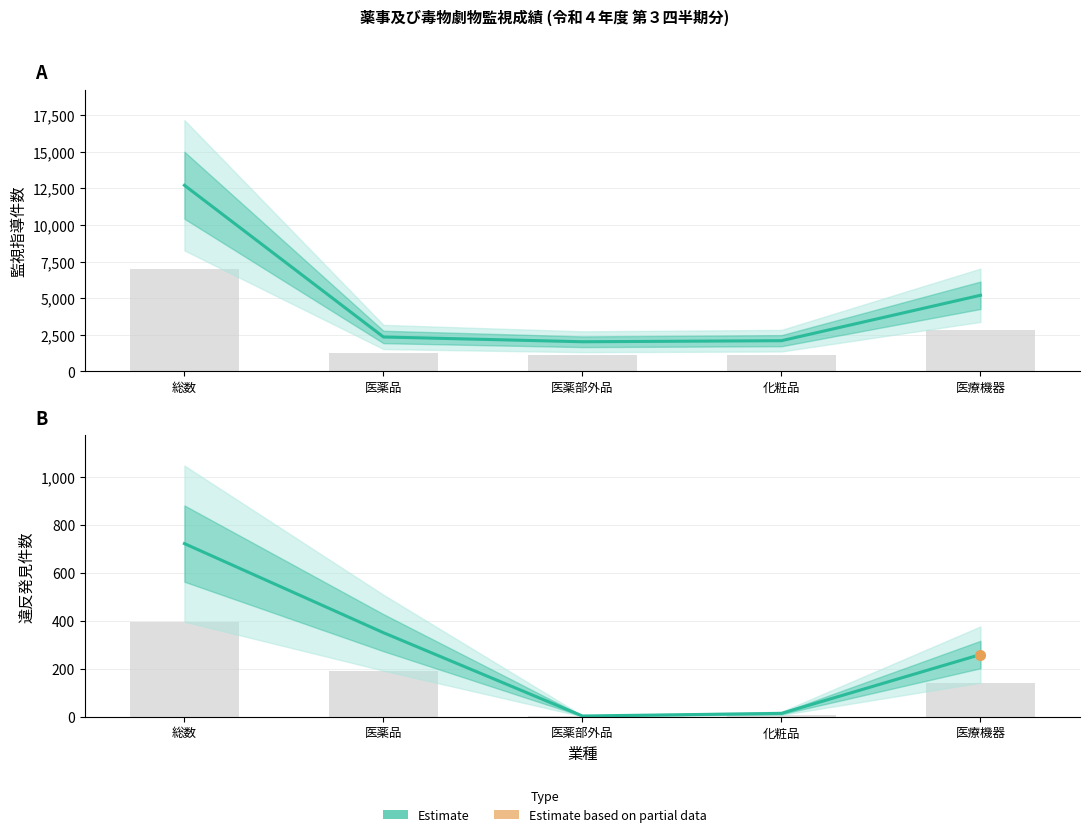

How many values in the 違反発見件数 (Estimate) series exceed 260?

2